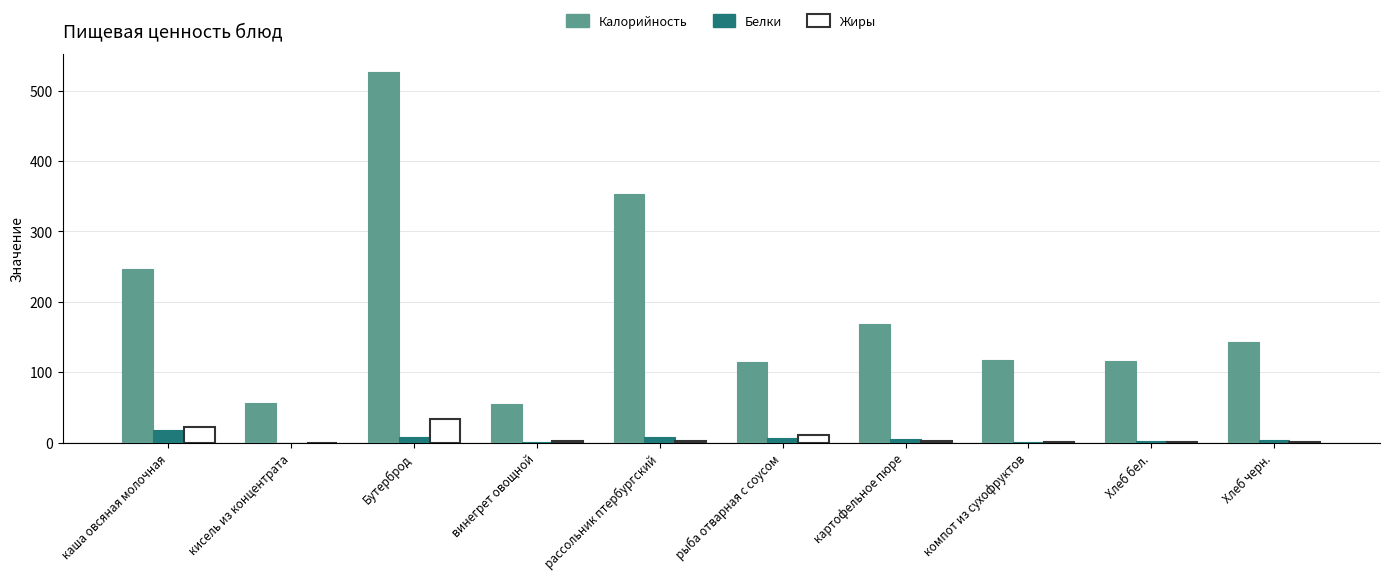

What is the greatest value displayed?

526.0